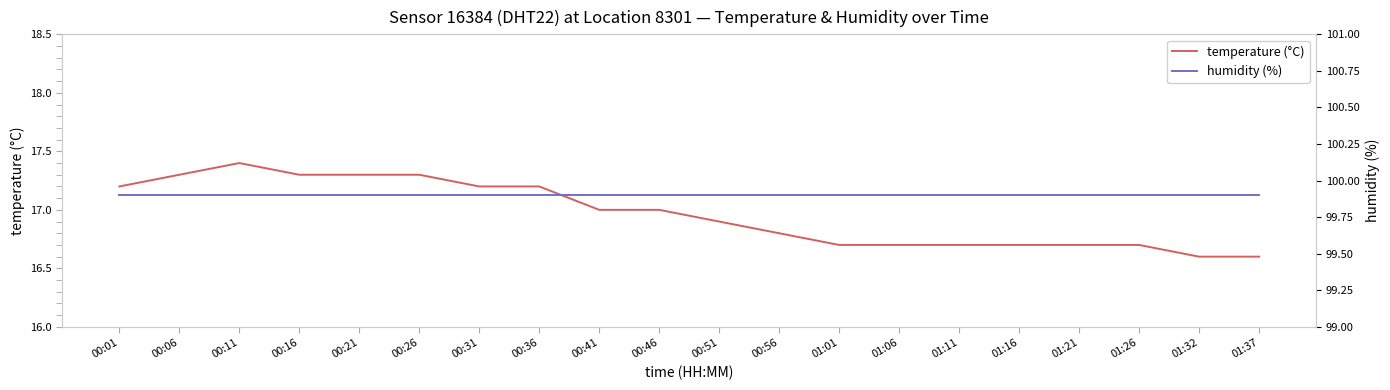

True or false: humidity (%) has more than 1 interior local peaks.

False